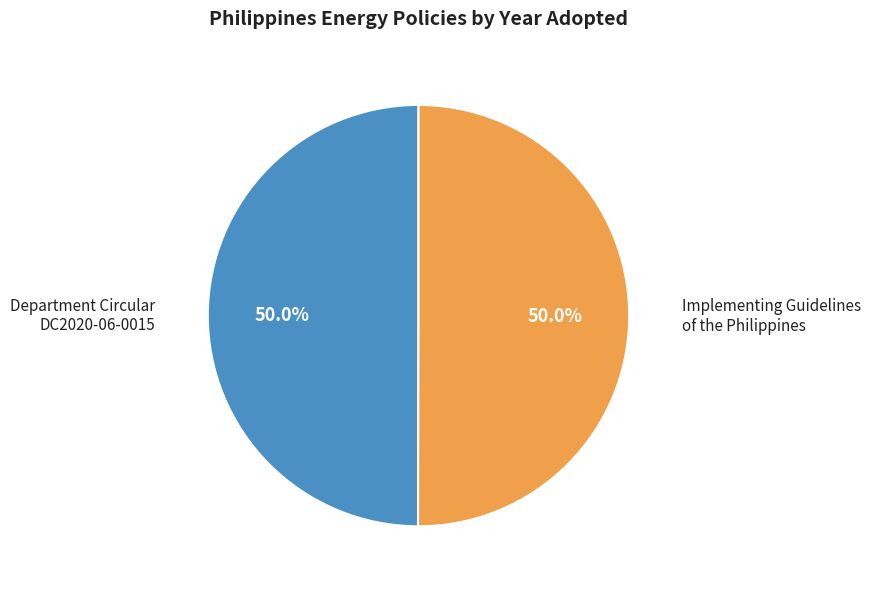

Approximately how many times larger is the value at Department Circular DC2020-06-0015 compared to Implementing Guidelines of the Philippines?

1.0